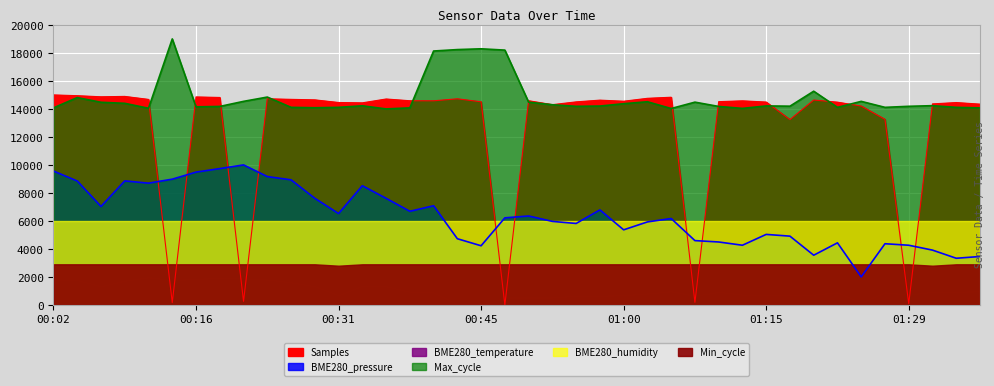

At which category is the sum across all series the highest?

00:41